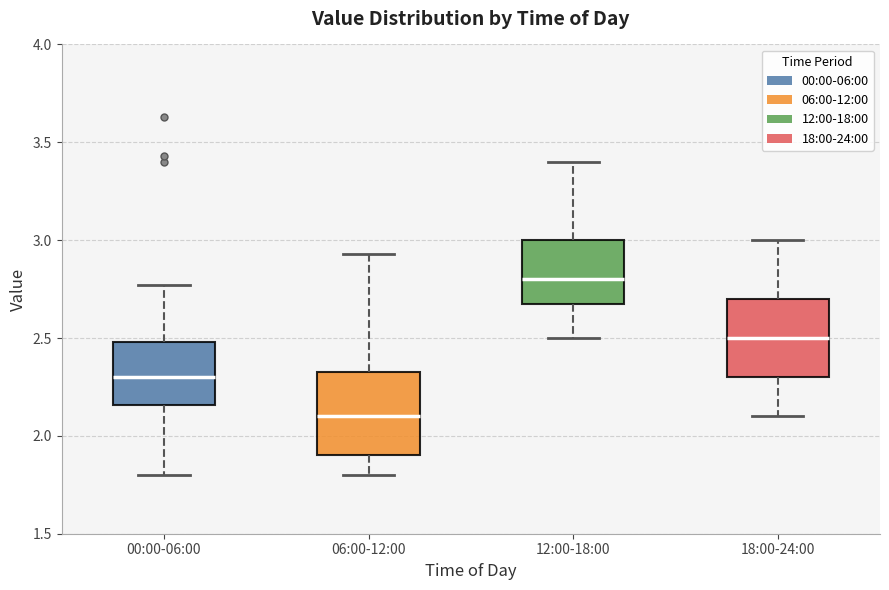

Which box's median line is the lowest?

06:00-12:00